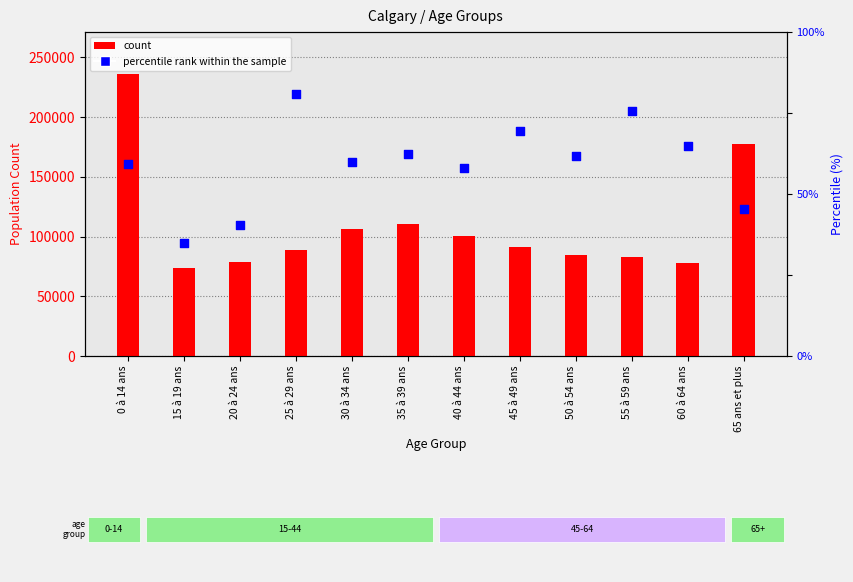

Is the value of count at 40 à 44 ans greater than the value of percentile rank within the sample at 60 à 64 ans?

Yes